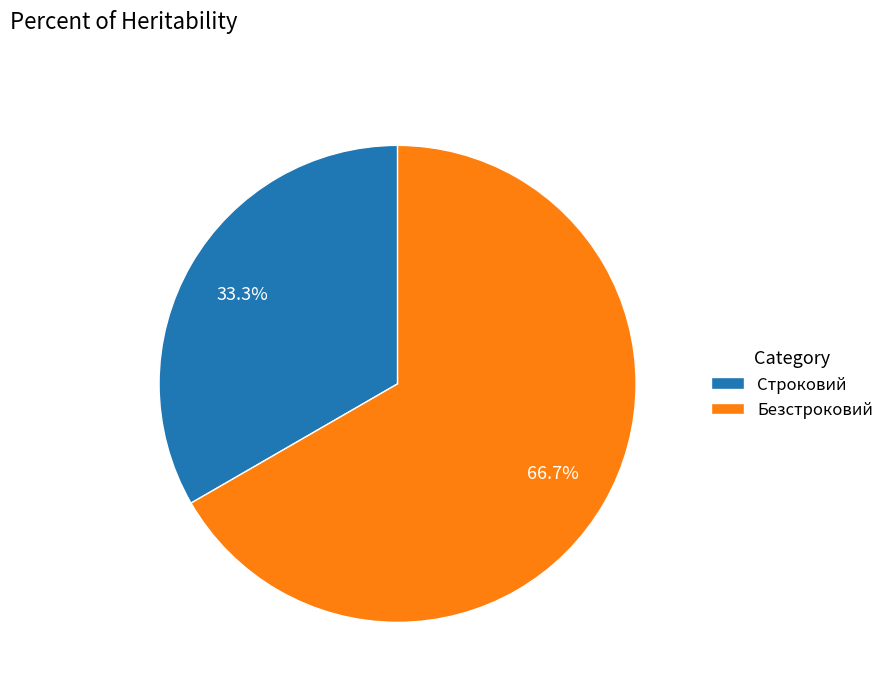

To the nearest percent, what portion does Безстроковий represent?

67%